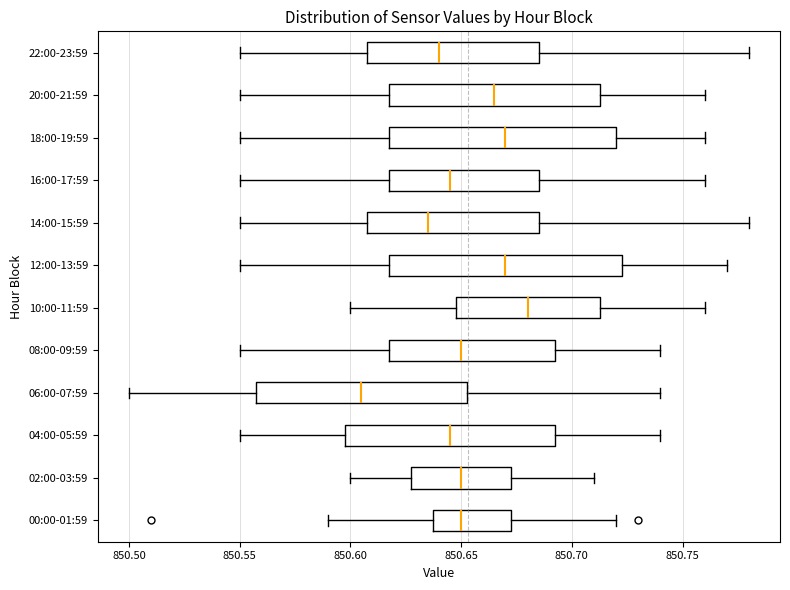

Reading bottom to top, transcribe this box plot: for each box, give where its median line is, the range the box spans, and where its two whiskers end, as read against the x-axis. The values are not printed on the chart, so give them approximately, as read against the axis.

00:00-01:59: median 850.650, box 850.640 to 850.675, whiskers 850.590 to 850.720
02:00-03:59: median 850.650, box 850.630 to 850.675, whiskers 850.600 to 850.710
04:00-05:59: median 850.645, box 850.600 to 850.695, whiskers 850.550 to 850.740
06:00-07:59: median 850.605, box 850.560 to 850.655, whiskers 850.500 to 850.740
08:00-09:59: median 850.650, box 850.620 to 850.695, whiskers 850.550 to 850.740
10:00-11:59: median 850.680, box 850.650 to 850.715, whiskers 850.600 to 850.760
12:00-13:59: median 850.670, box 850.620 to 850.725, whiskers 850.550 to 850.770
14:00-15:59: median 850.635, box 850.610 to 850.685, whiskers 850.550 to 850.780
16:00-17:59: median 850.645, box 850.620 to 850.685, whiskers 850.550 to 850.760
18:00-19:59: median 850.670, box 850.620 to 850.720, whiskers 850.550 to 850.760
20:00-21:59: median 850.665, box 850.620 to 850.715, whiskers 850.550 to 850.760
22:00-23:59: median 850.640, box 850.610 to 850.685, whiskers 850.550 to 850.780